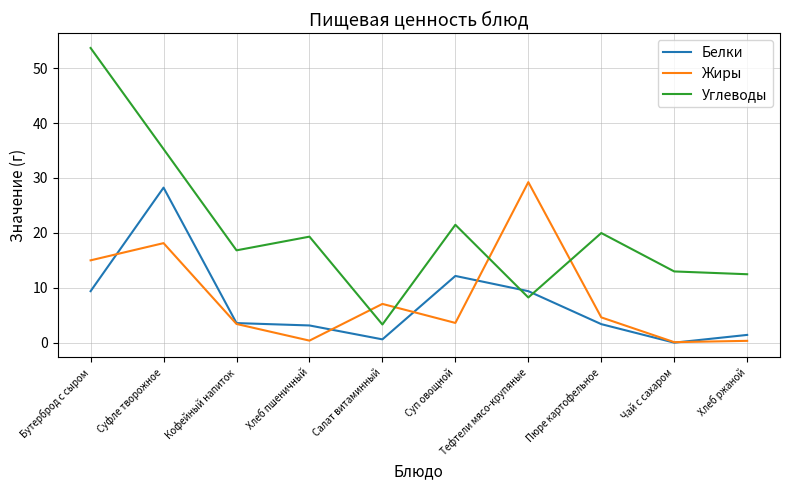

Which series has the largest total across all categories?

Углеводы